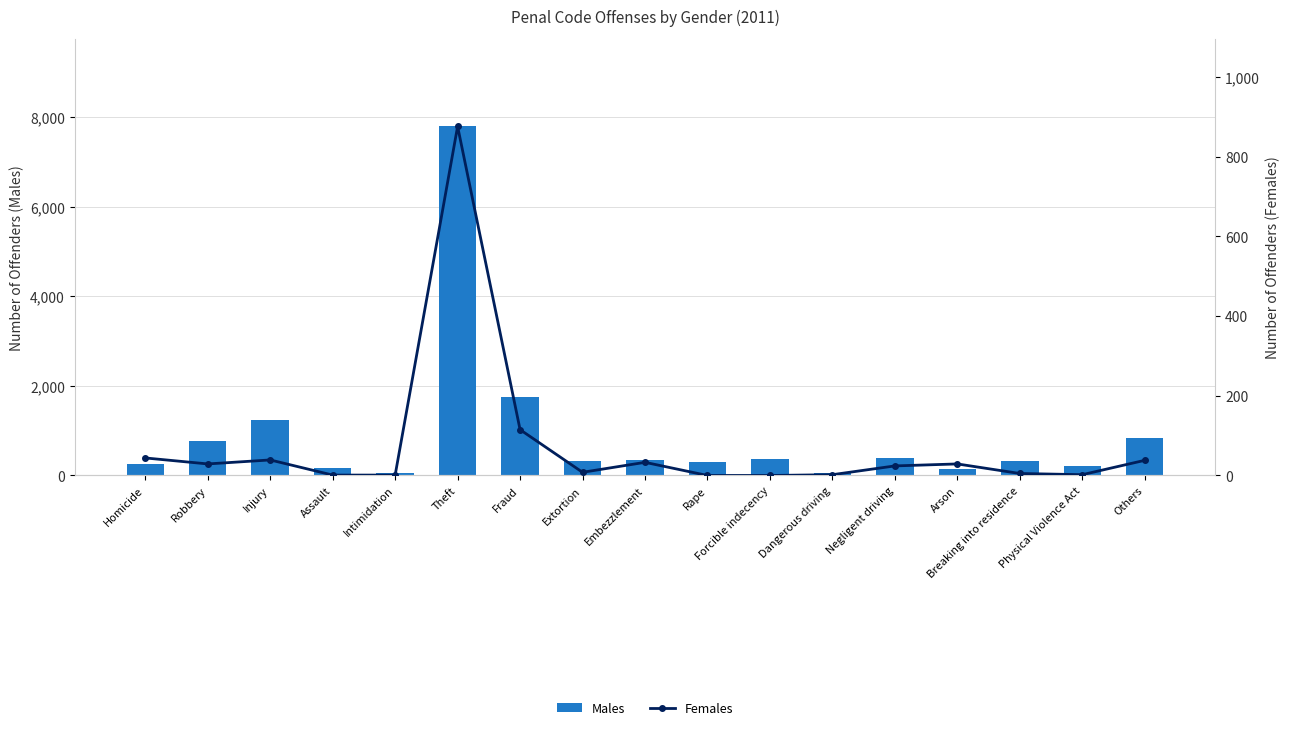

How many distinct data groups are displayed?

2